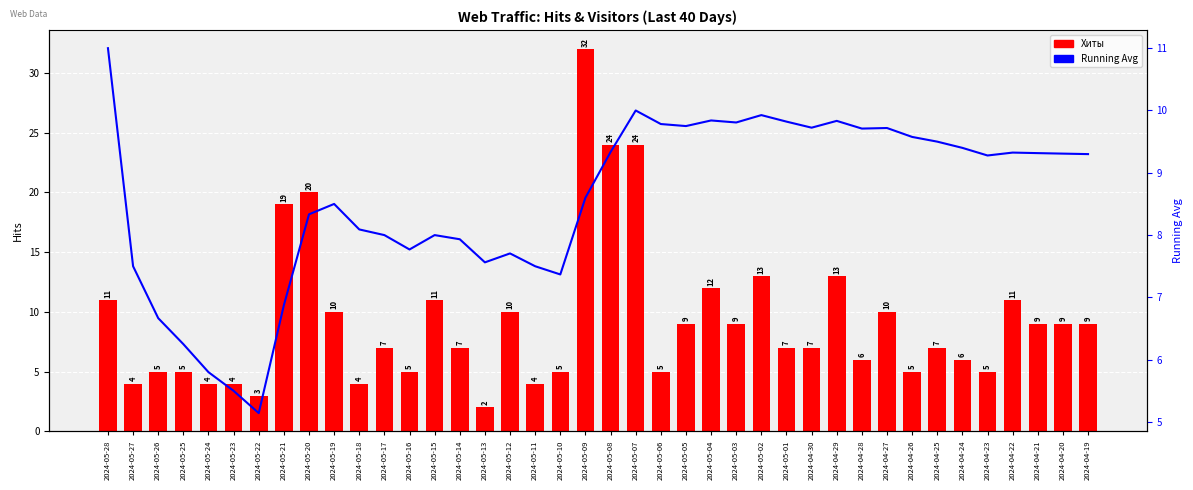

What are all the series names shown in the legend?

Хиты, Running Avg Хиты